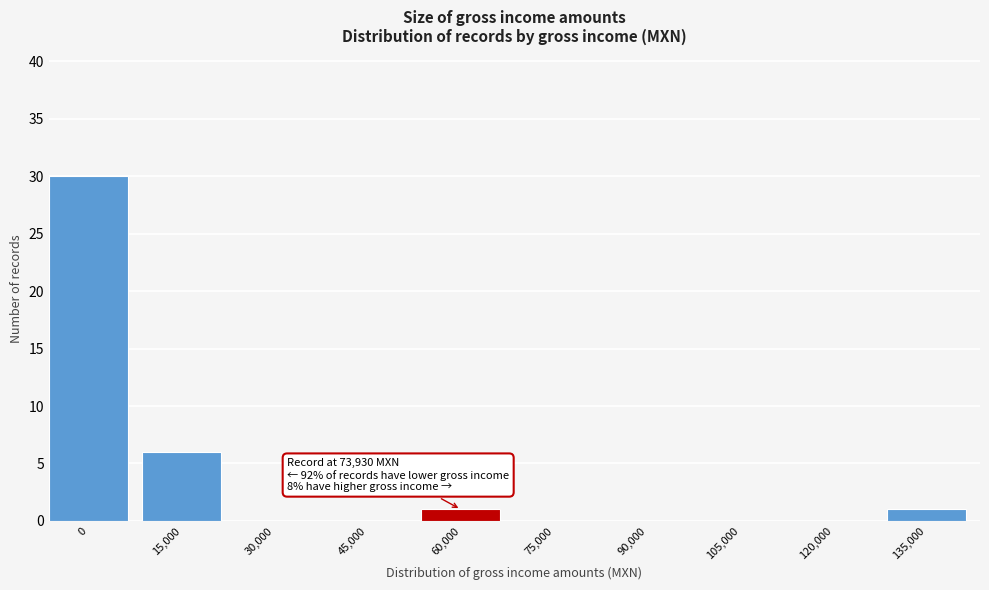

Reading right to left, list all the values displayed in this chart.

135,000=1	120,000=0	105,000=0	90,000=0	75,000=0	60,000=1	45,000=0	30,000=0	15,000=6	0=30